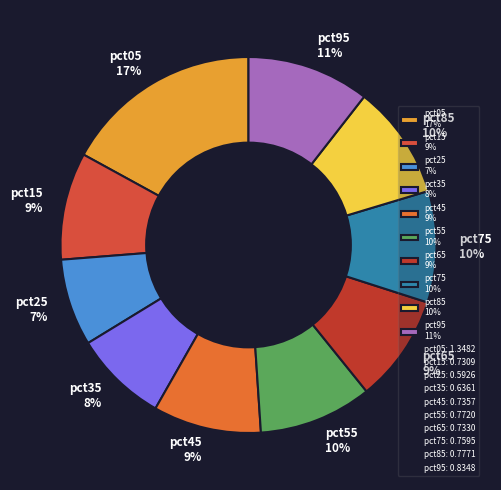

To the nearest percent, what is the difference between the largest and smallest slice percentages?

10%